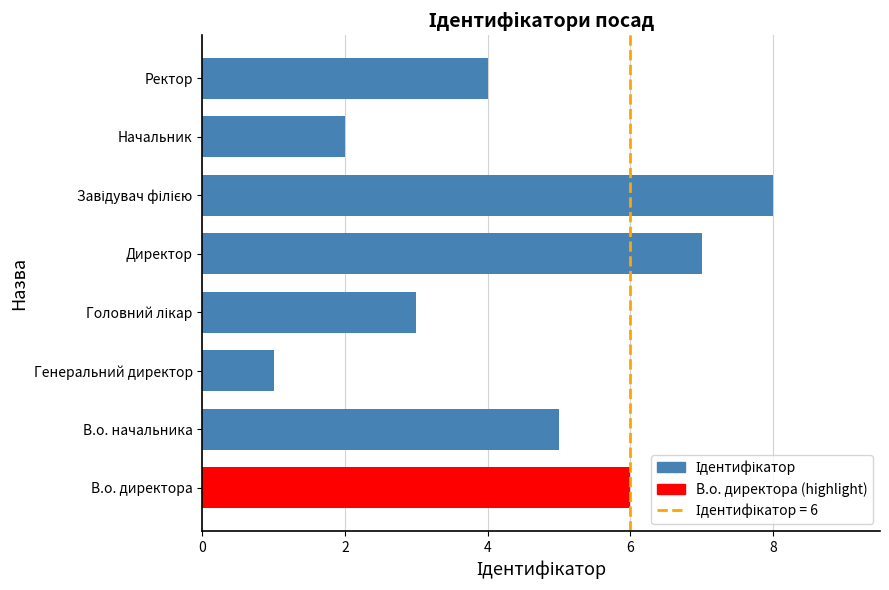

What is the difference between the maximum and minimum values?

7